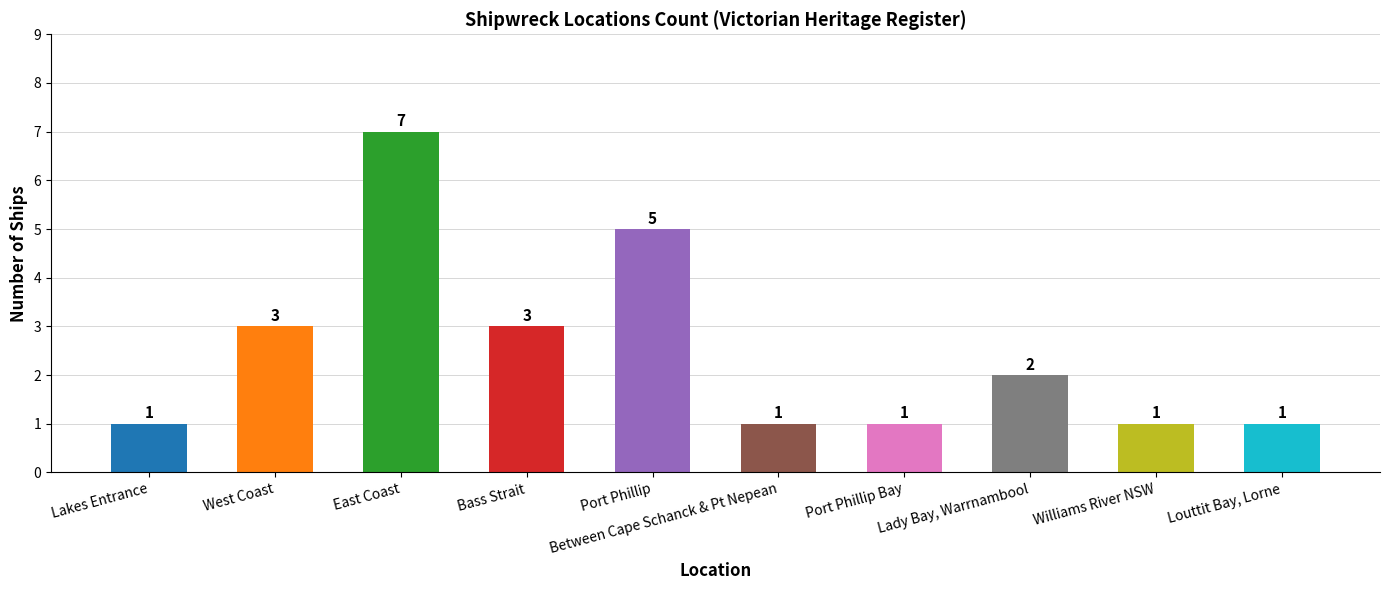

Read the value at Port Phillip.

5